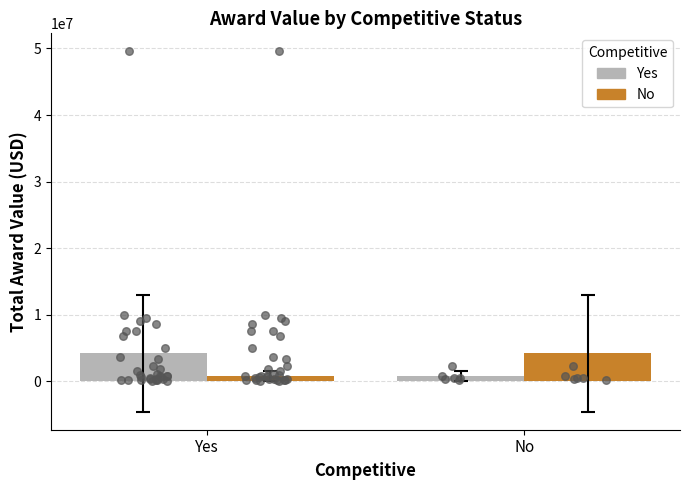

Which series has the widest spread of Y values?

Yes